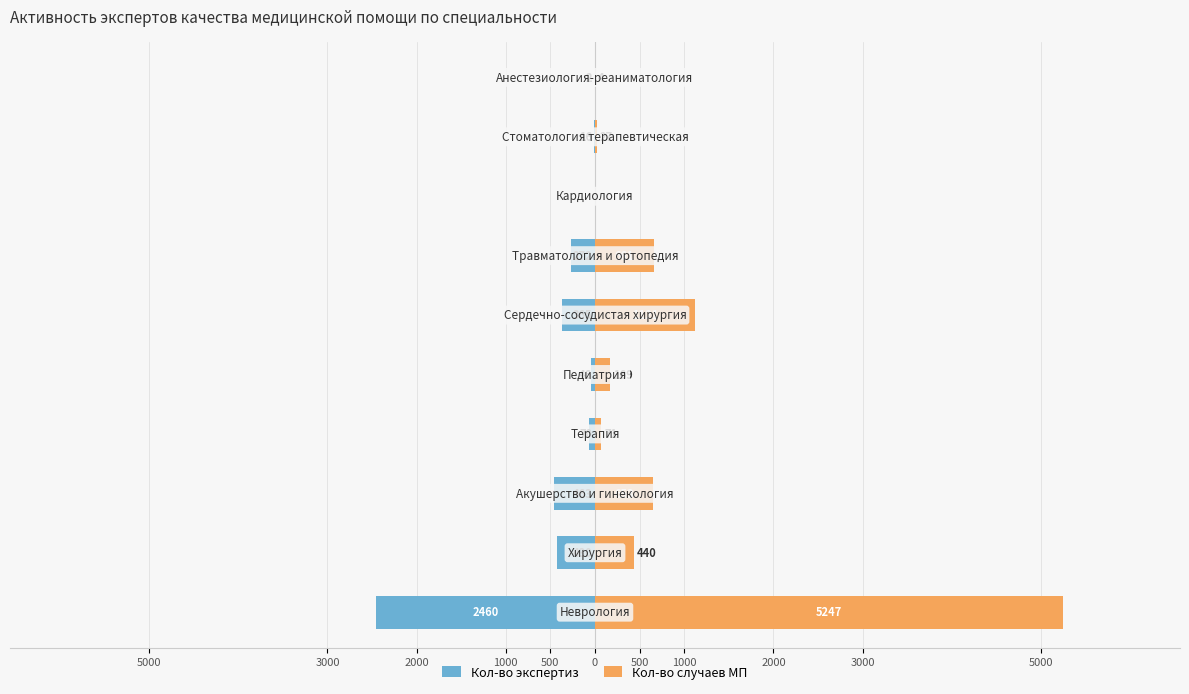

Which series has the widest spread of values?

Кол-во случаев МП